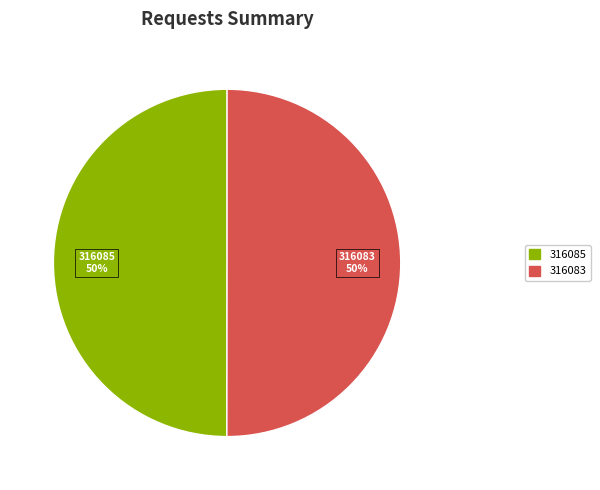

True or false: 316085 accounts for 50% of the total.

True